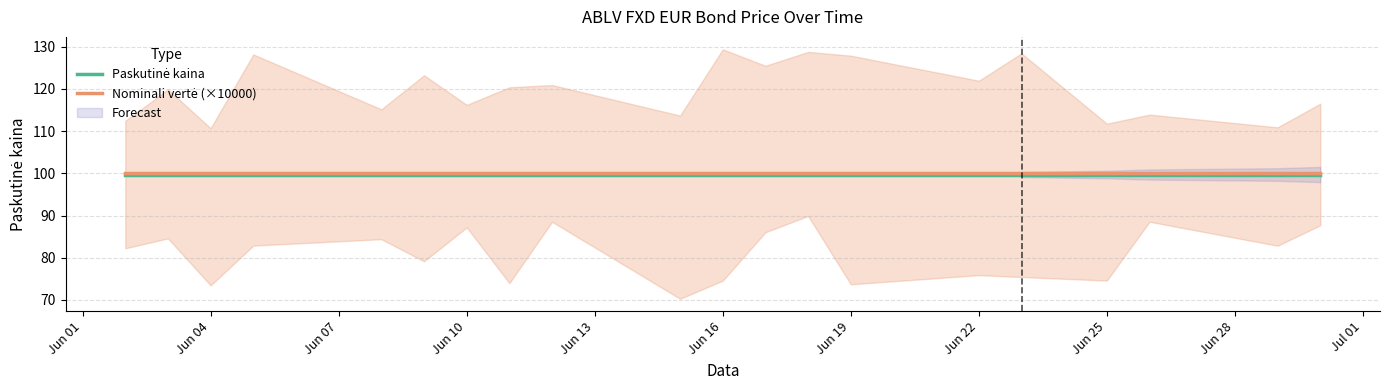

At which label does Paskutinė kaina reach its peak?

Jun 01